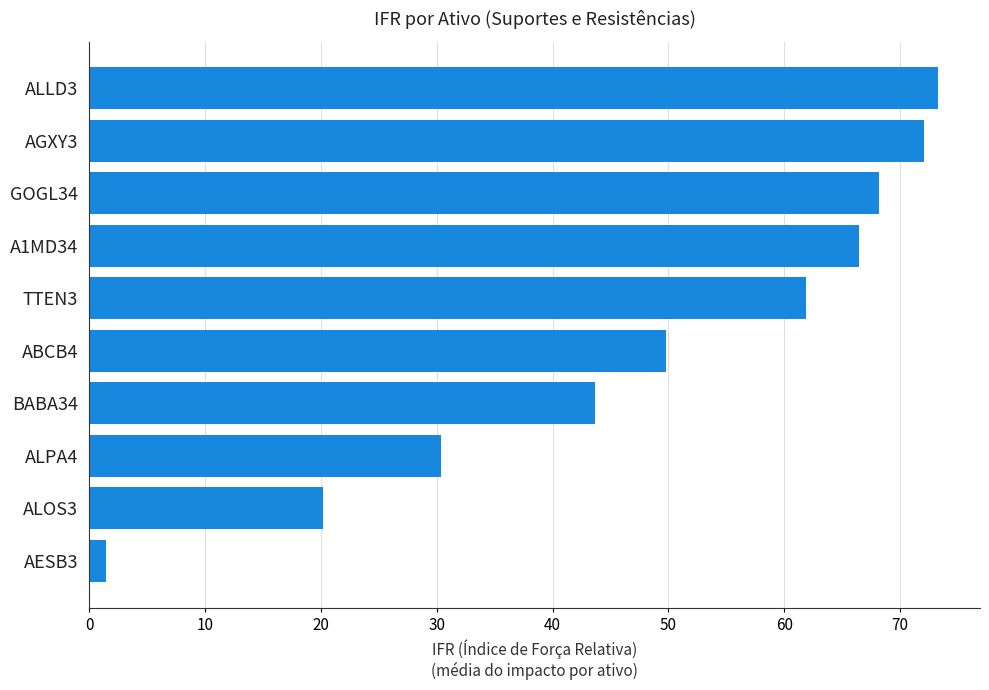

What is the greatest value displayed?

73.2